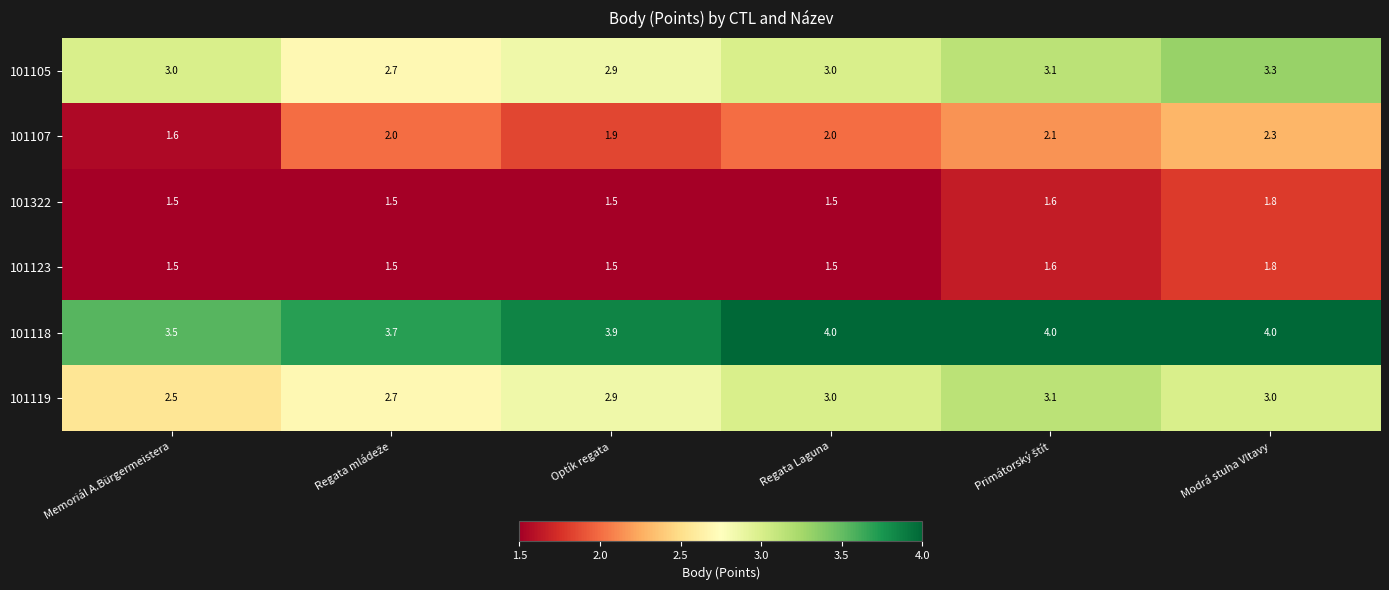

What is the average value of the 101322 series?

1.6